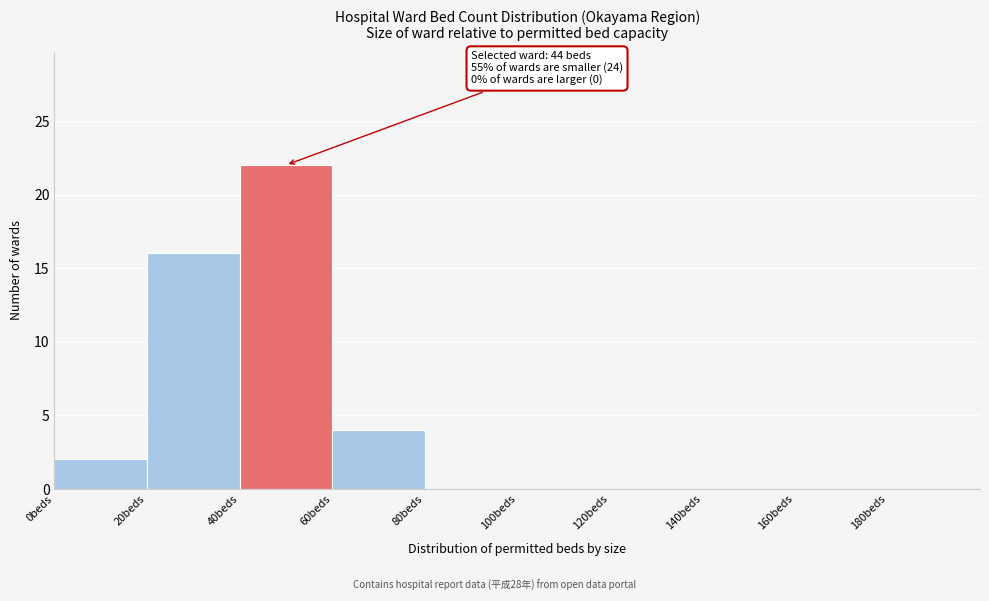

Over which range of the x-axis is the bar tallest?

40 to 60